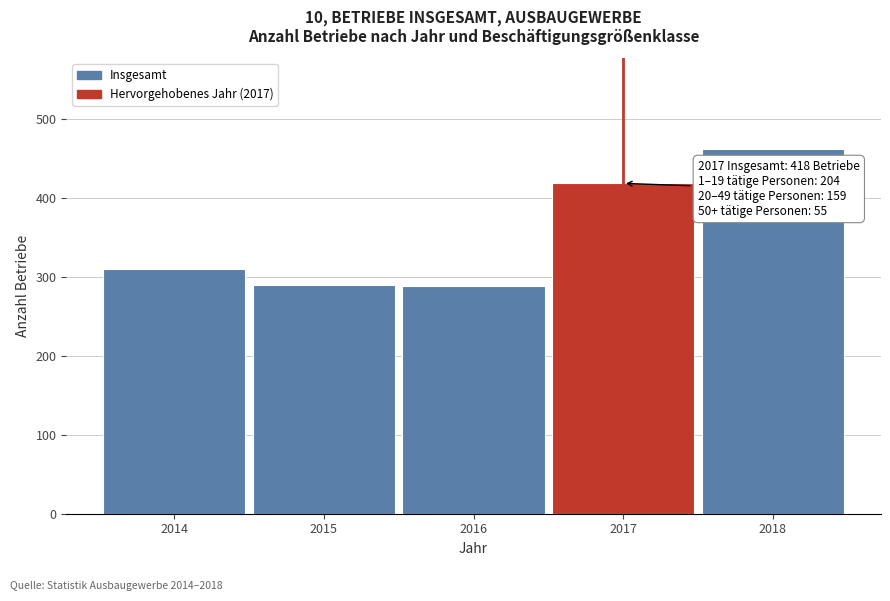

Is it true that the value at 2016 is 433?

False